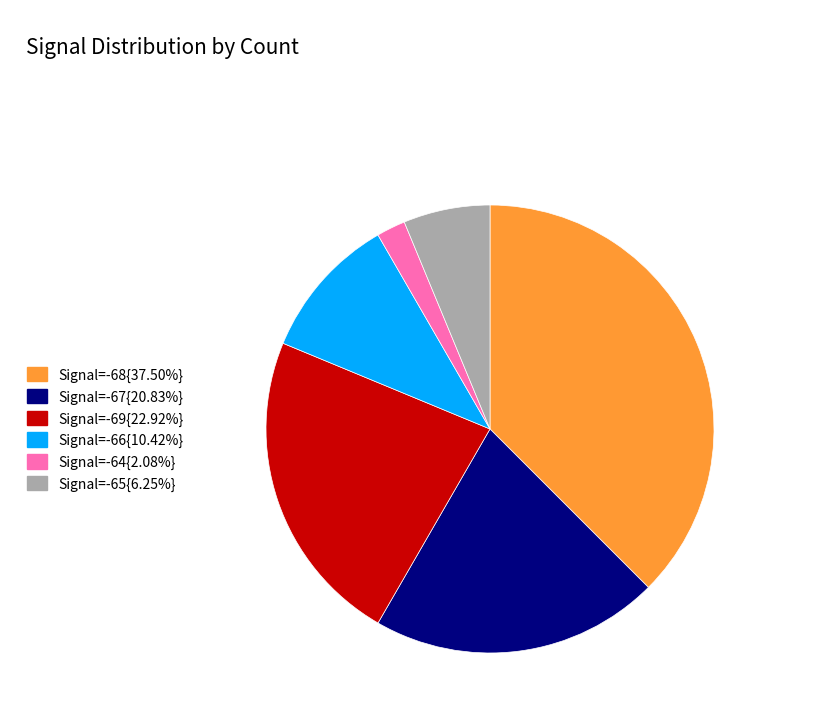

Is there any slice that represents more than half of the pie?

No